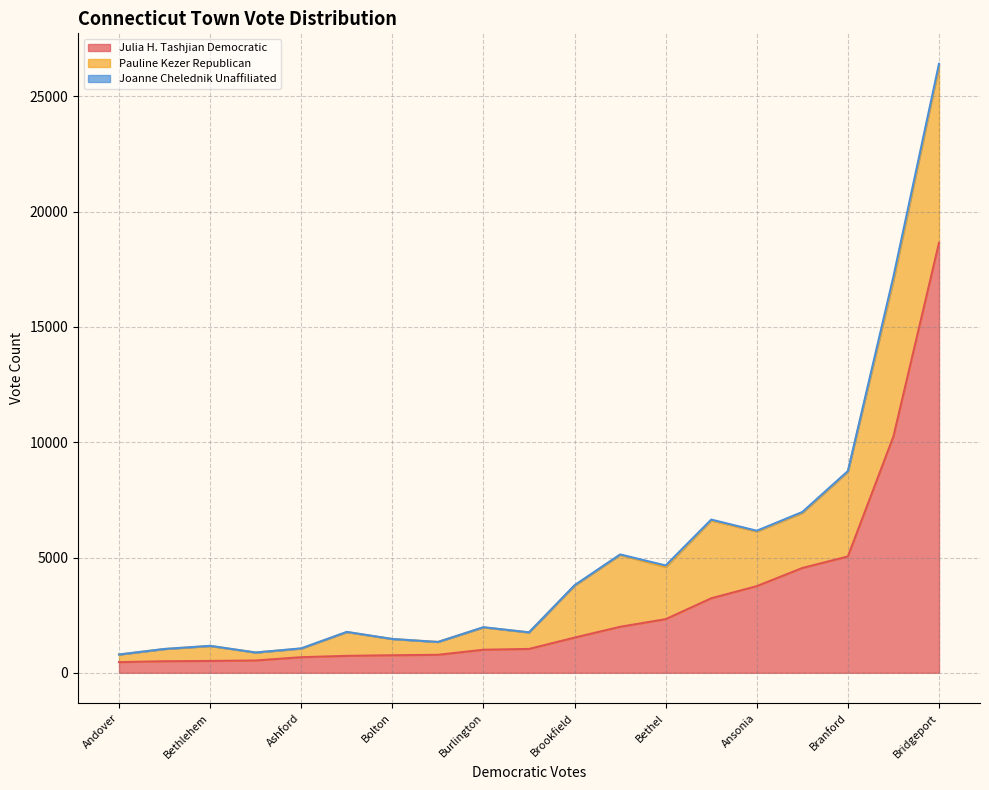

At how many categories does at least one series exceed 8846?

2